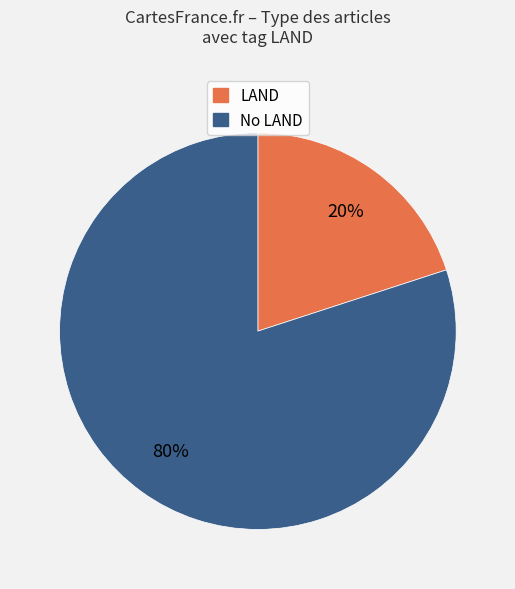

Is there any slice that represents more than half of the pie?

Yes